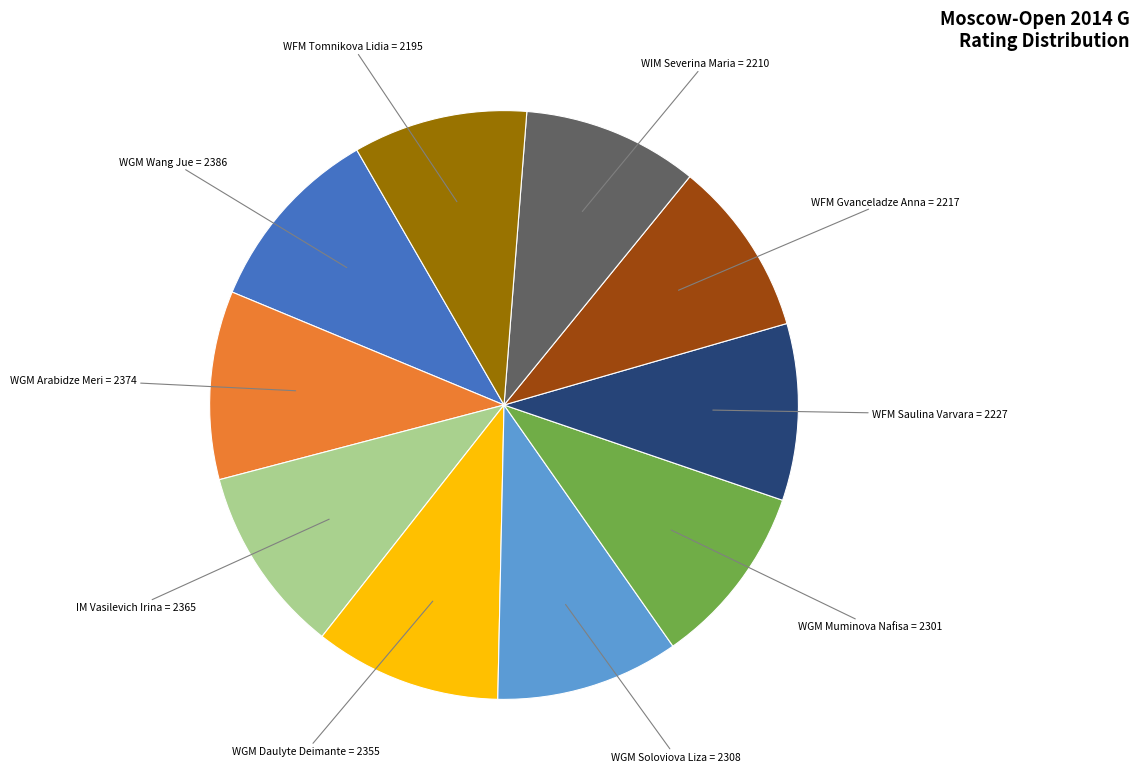

Is there a majority slice in this chart?

No